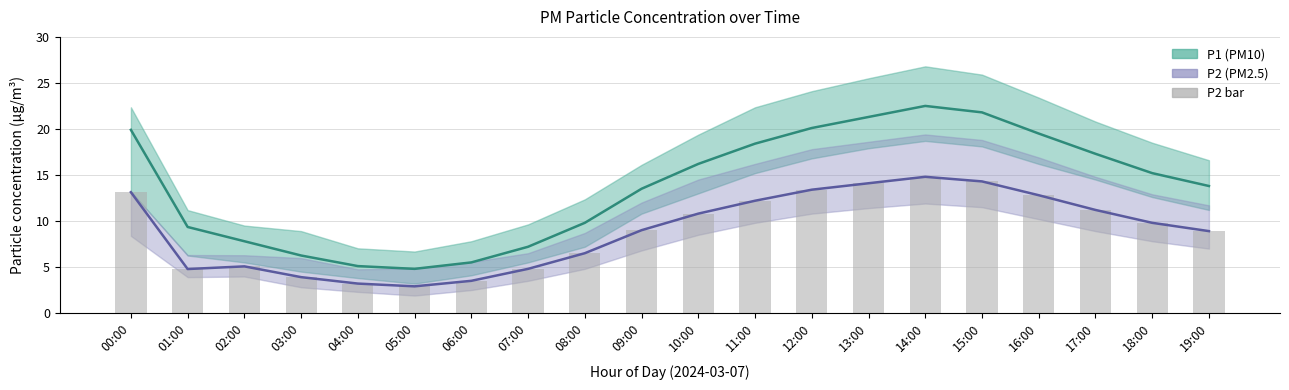

How many groups of bars are there?

20